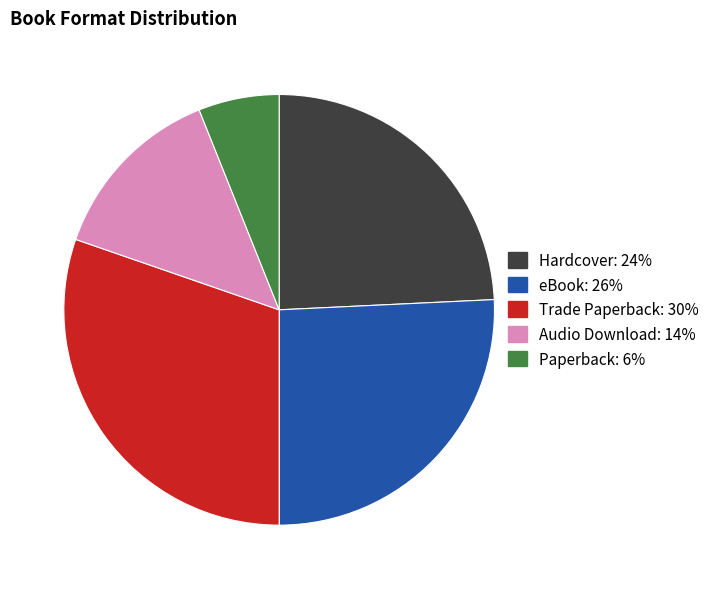

Which has a higher value, eBook or Audio Download?

eBook